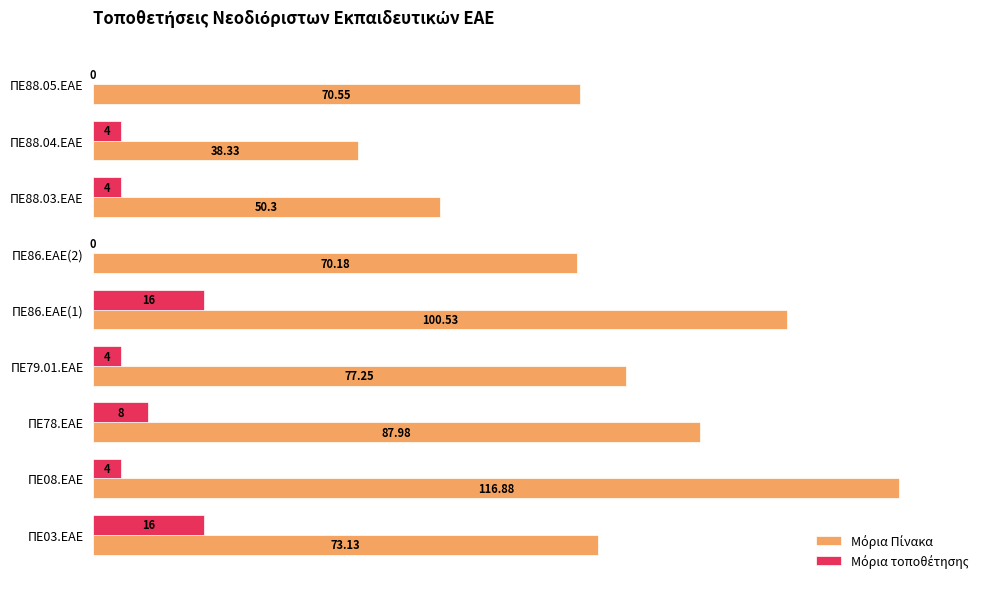

What is the sum of all Μόρια τοποθέτησης values?

47.9